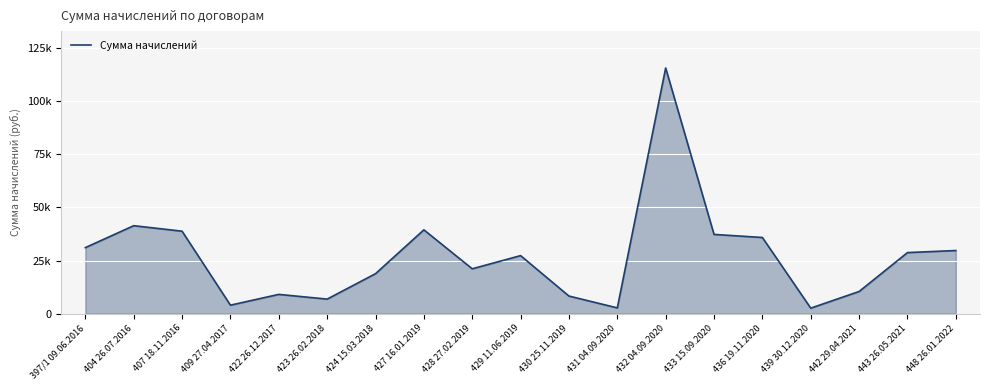

What is the change in value from 429 11.06.2019 to 443 26.05.2021?

+1428.9